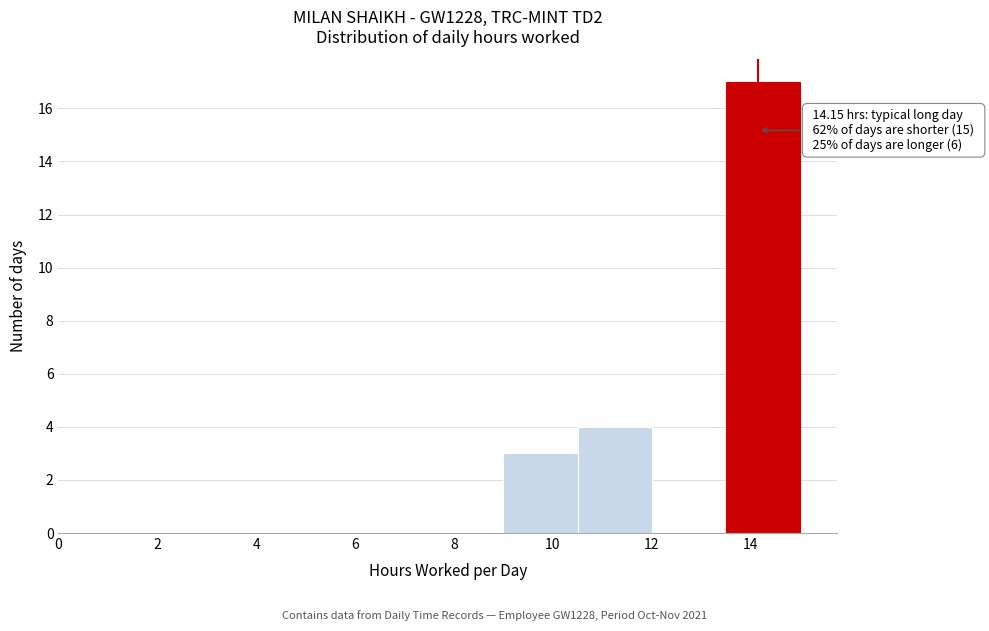

Which range on the x-axis has the tallest bar?

13.5 to 15.0